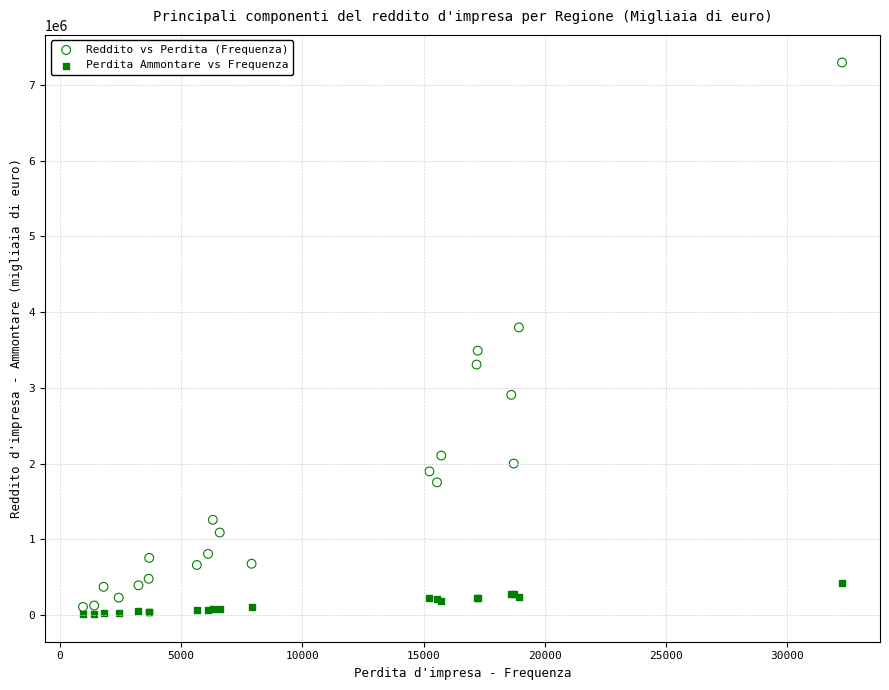

Which series contains the highest Y value?

Reddito vs Perdita (Frequenza)